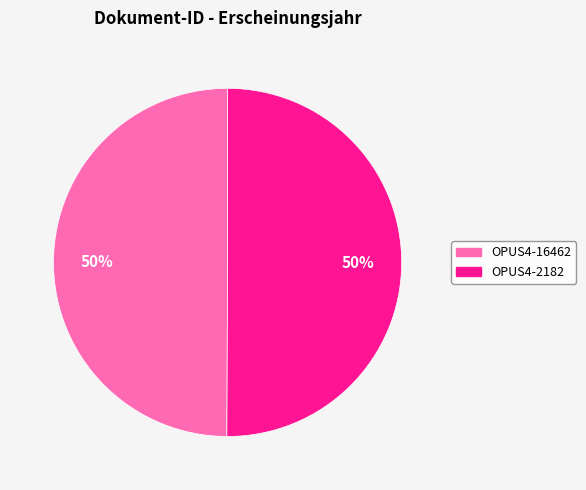

Approximately how many times larger is the value at OPUS4-16462 compared to OPUS4-2182?

1.0